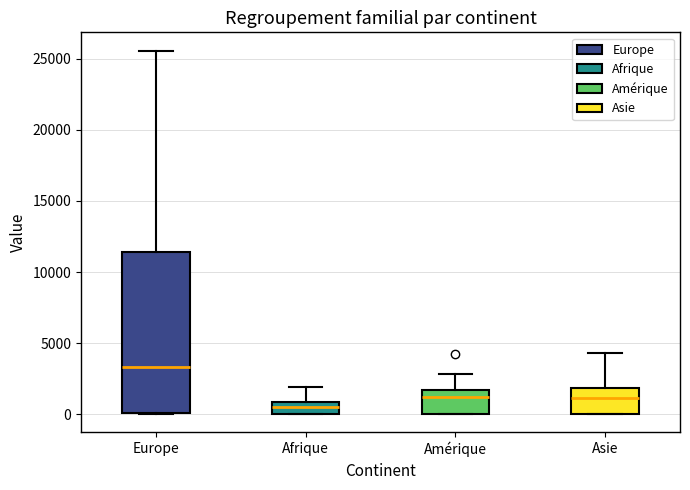

Reading left to right, transcribe this box plot: for each box, give where its median line is, the range the box spans, and where its two whiskers end, as read against the y-axis. The values are not printed on the chart, so give them approximately, as read against the axis.

Europe: median 3500, box 0 to 11500, whiskers 0 to 25500
Afrique: median 500, box 0 to 1000, whiskers 0 to 2000
Amérique: median 1000, box 0 to 1500, whiskers 0 to 3000
Asie: median 1000, box 0 to 2000, whiskers 0 to 4500